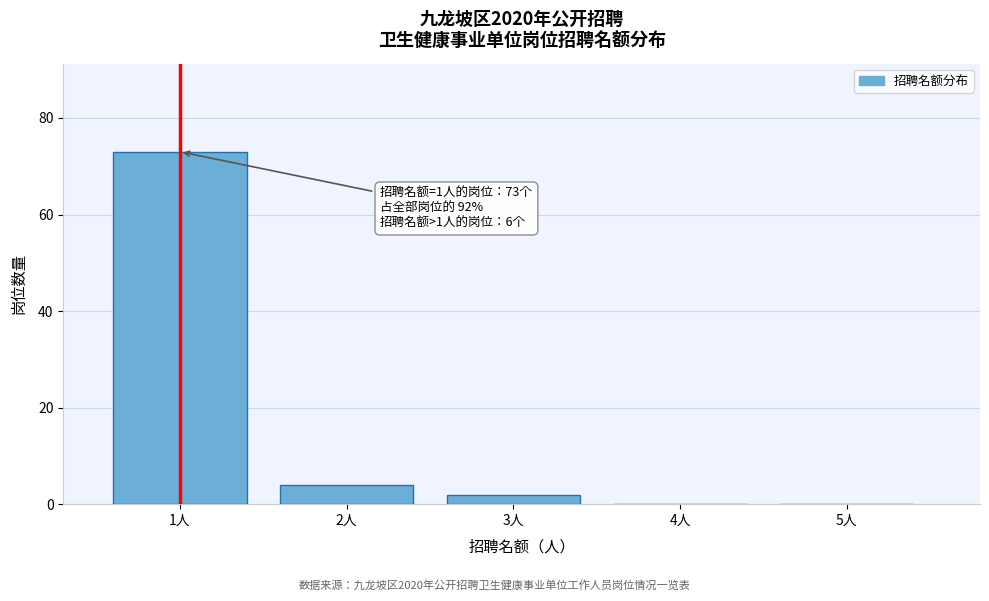

Reading right to left, what are all the values shown in this chart?

5人=0	4人=0	3人=2	2人=4	1人=73